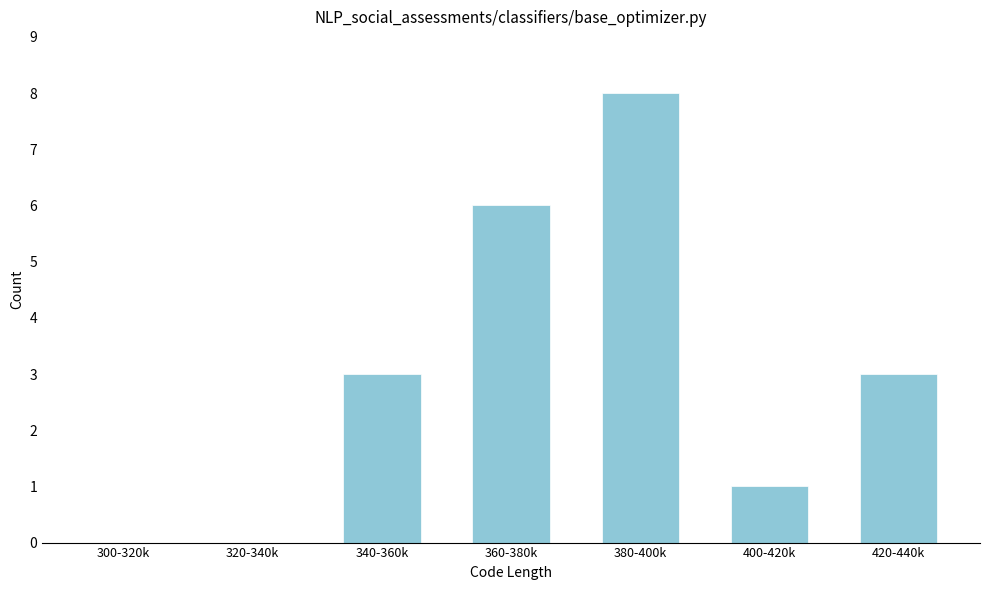

Reading right to left, extract all data points from this chart.

420-440k=3	400-420k=1	380-400k=8	360-380k=6	340-360k=3	320-340k=0	300-320k=0